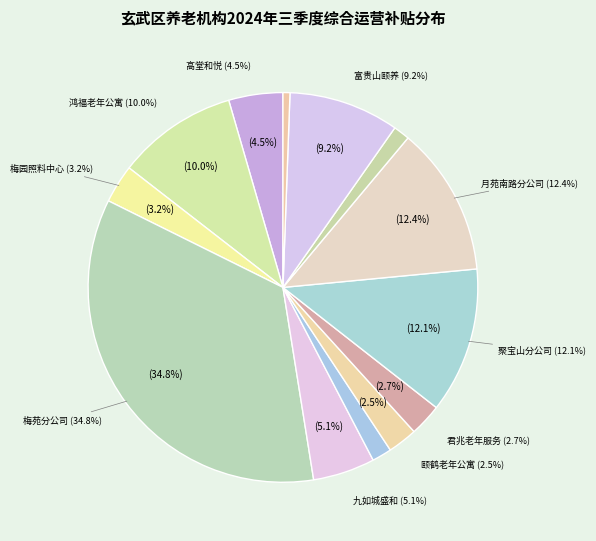

The 南京博爱老年公寓 slice represents 2% of the pie. True or false?

True